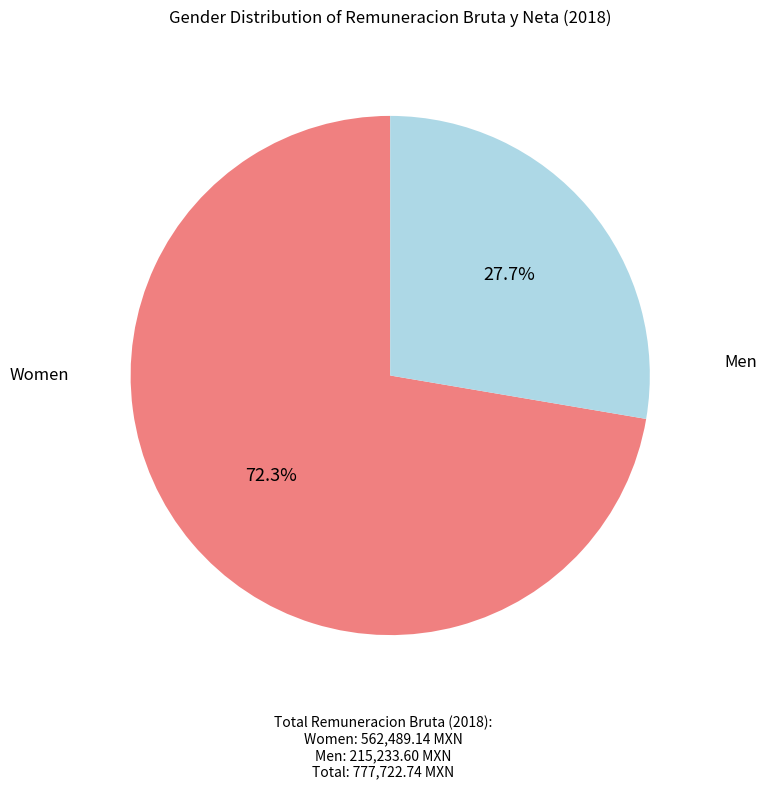

Does any single category account for the majority?

Yes